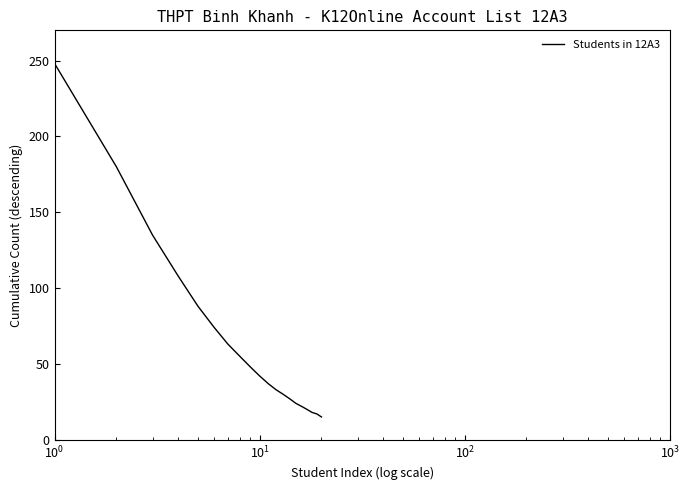

What is the difference between the maximum and minimum values?

233